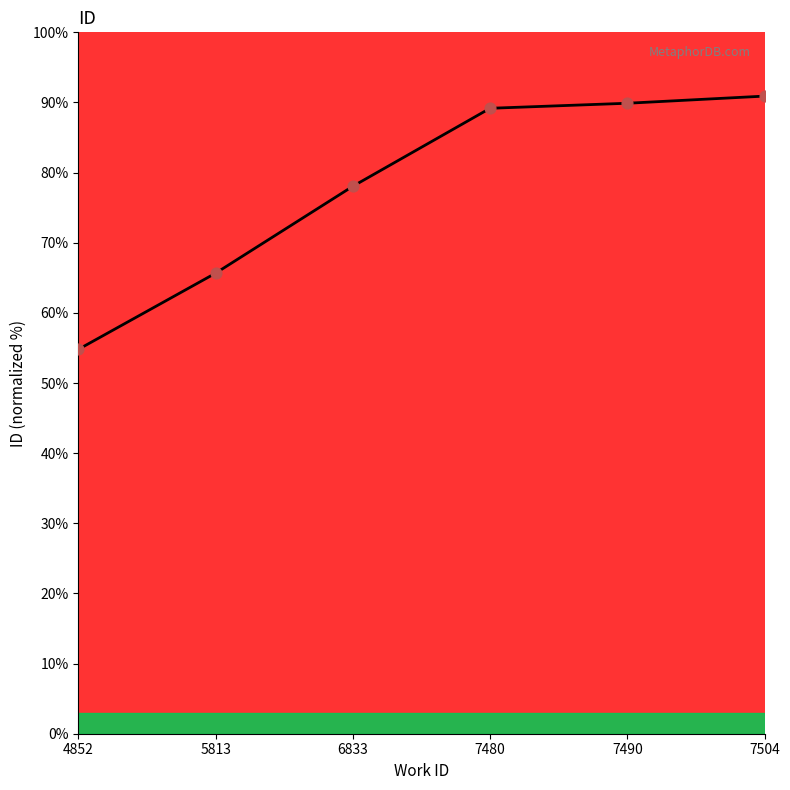

Approximately how many times larger is the value at 7504 compared to 5813?

1.4